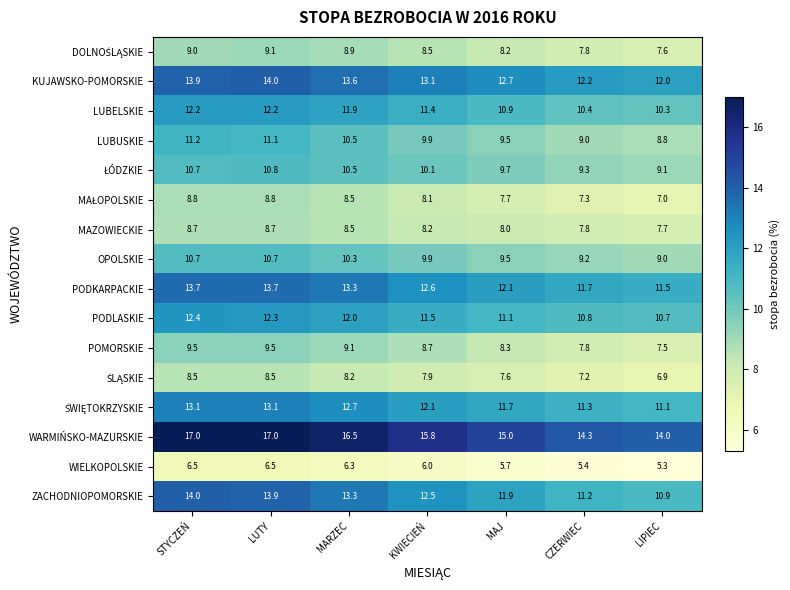

What is the difference between the PODLASKIE values at KWIECIEŃ and MAJ?

0.4